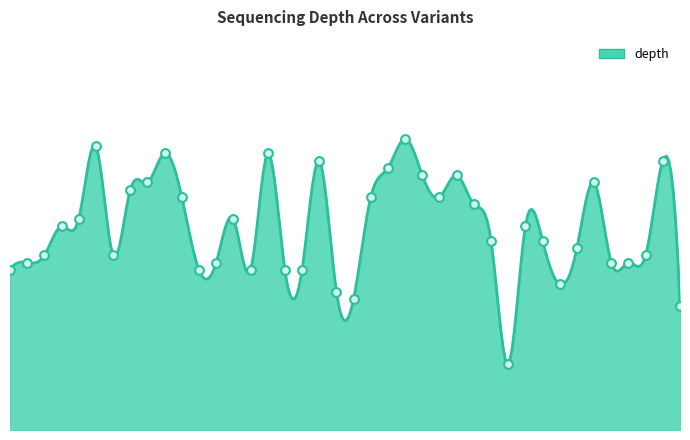

What is the ratio of the value at 11086220 to the value at 11088075?

1.3